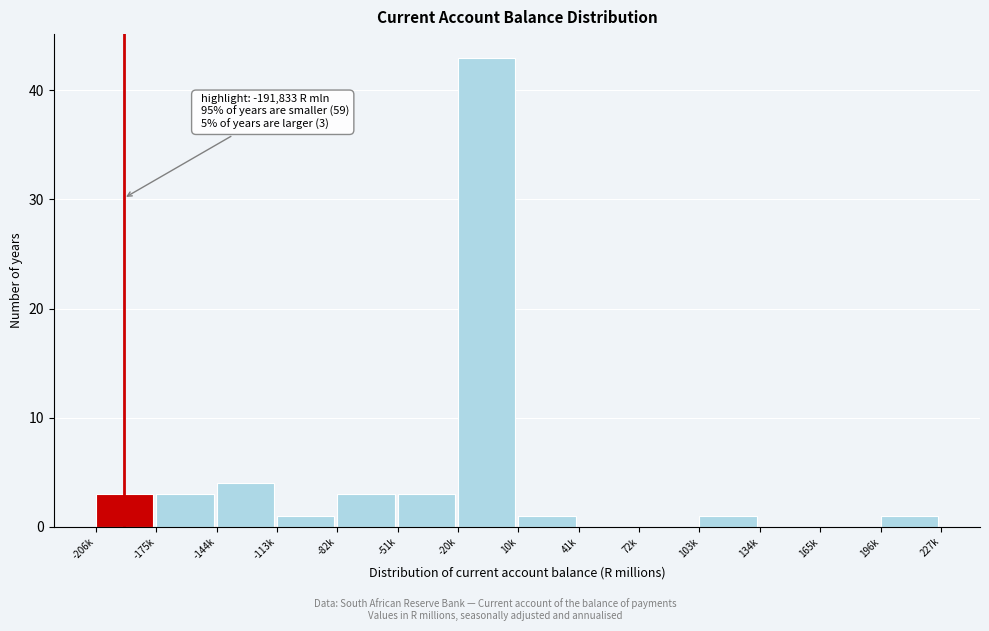

Reading left to right, what are all the values shown in this chart?

-206k=3	-175k=3	-144k=4	-113k=1	-82k=3	-51k=3	-20k=43	10k=1	41k=0	72k=0	103k=1	134k=0	165k=0	196k=1